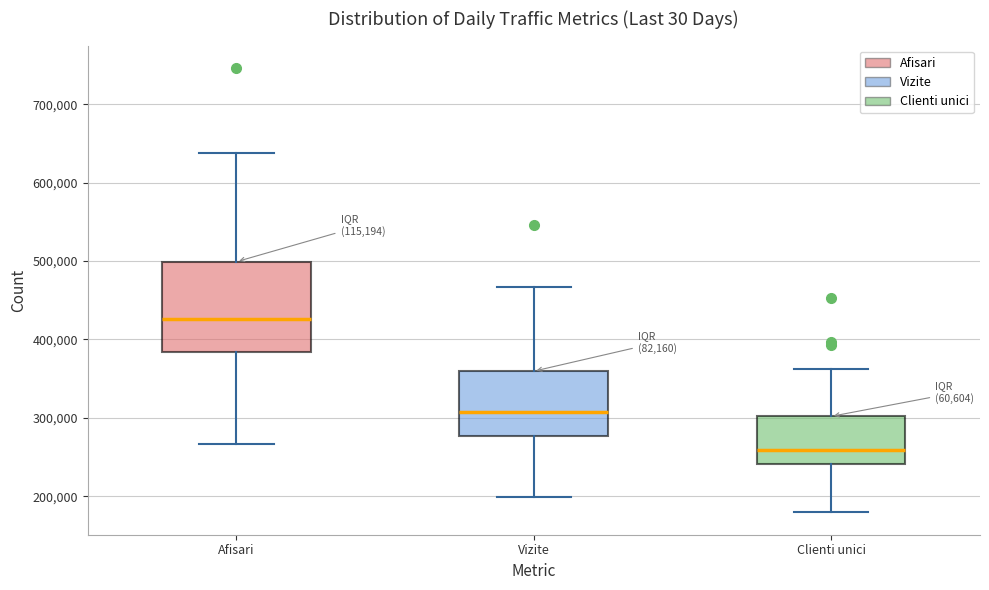

Reading left to right, transcribe this box plot: for each box, give where its median line is, the range the box spans, and where its two whiskers end, as read against the y-axis. The values are not printed on the chart, so give them approximately, as read against the axis.

Afisari: median 430000, box 380000 to 500000, whiskers 270000 to 640000
Vizite: median 310000, box 280000 to 360000, whiskers 200000 to 470000
Clienti unici: median 260000, box 240000 to 300000, whiskers 180000 to 360000